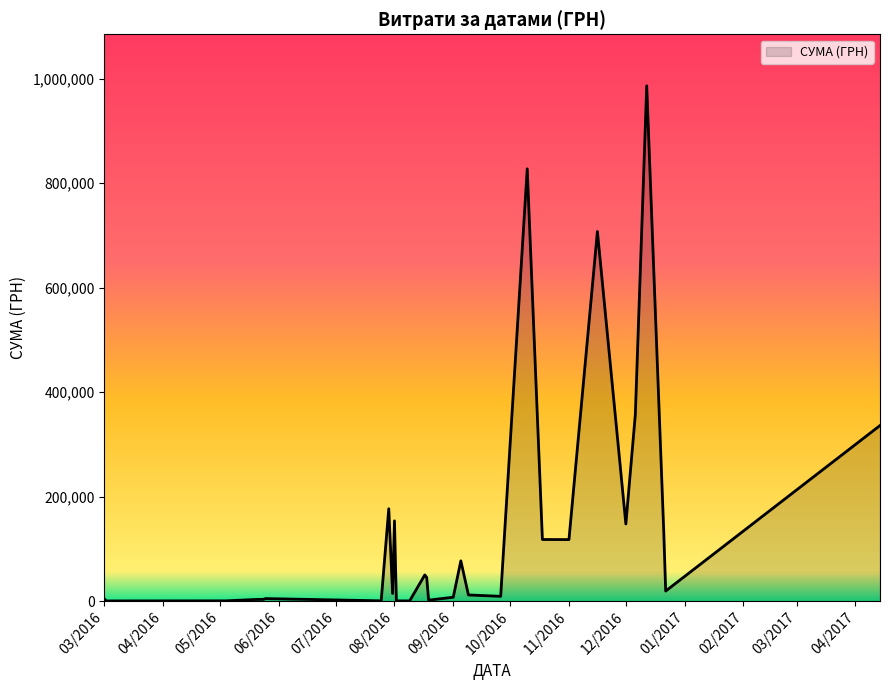

What is the difference between the second highest and minimum values?

827111.3